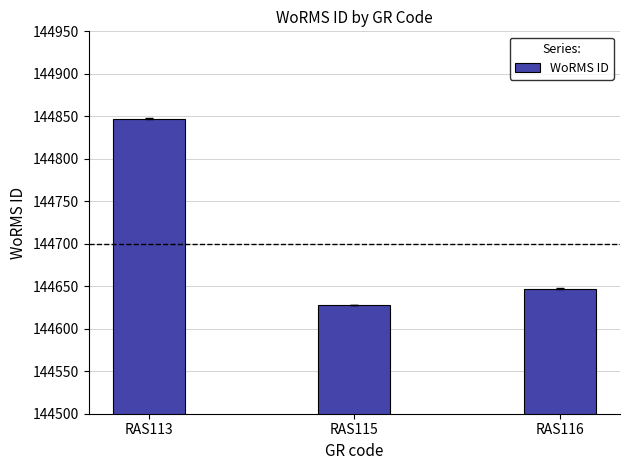

Which category has the highest value across all series?

RAS113